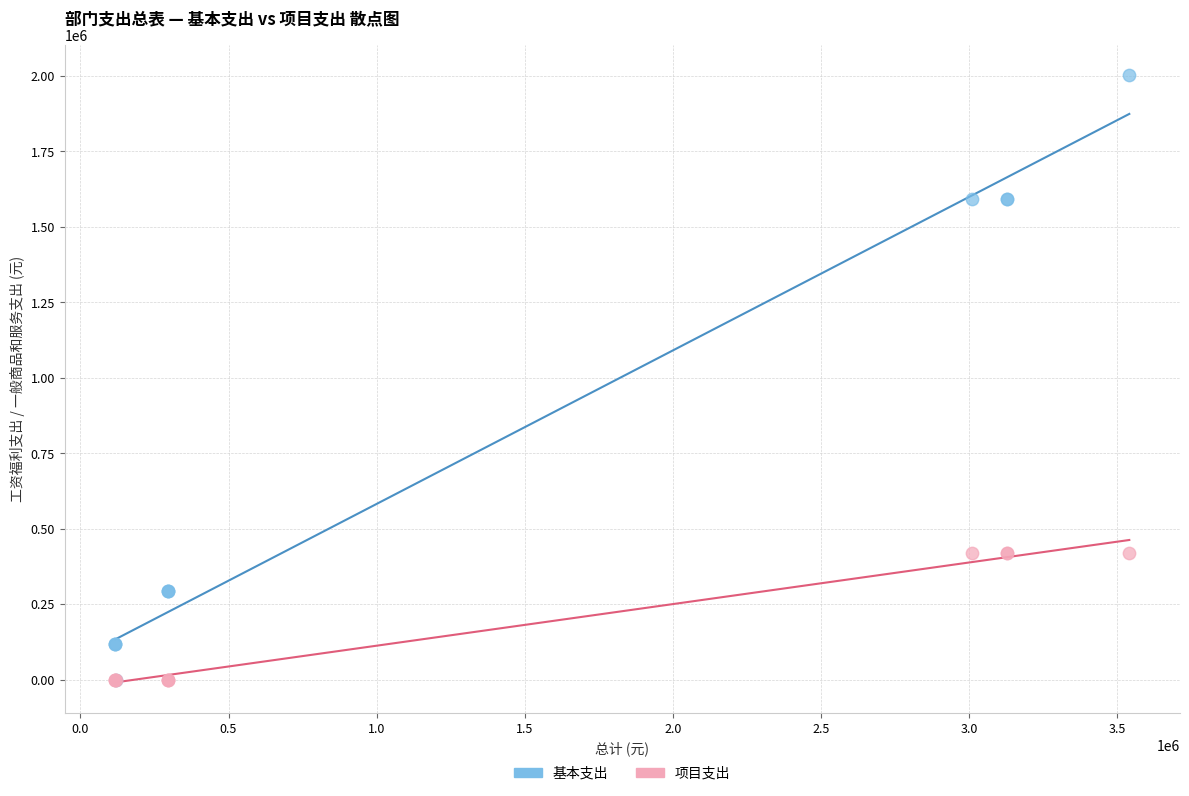

Which series reaches the maximum Y coordinate?

基本支出